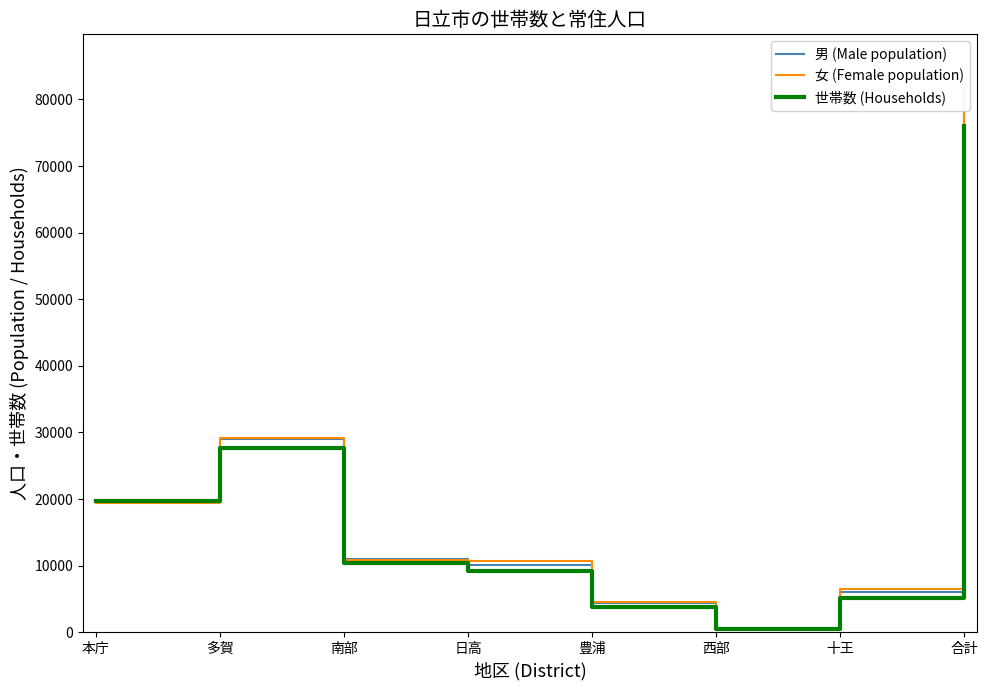

Which series has the largest total across all categories?

女 (Female population)